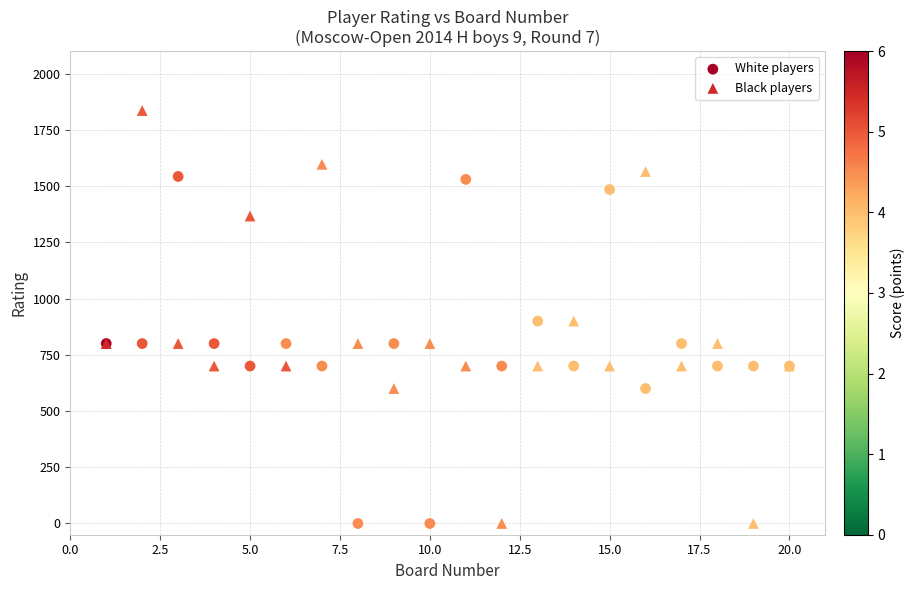

Which series has the widest spread of Y values?

Black players